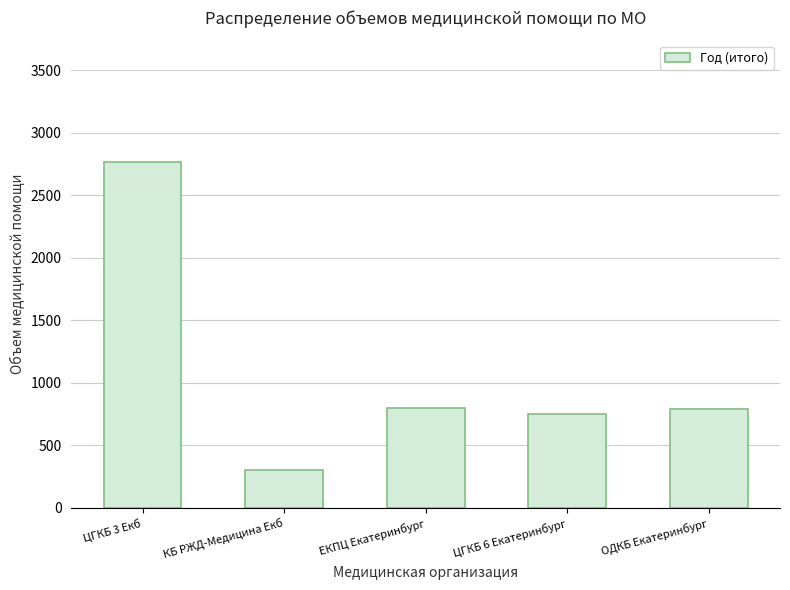

What value does the data have at ЦГКБ 6 Екатеринбург, to the nearest 10?

750